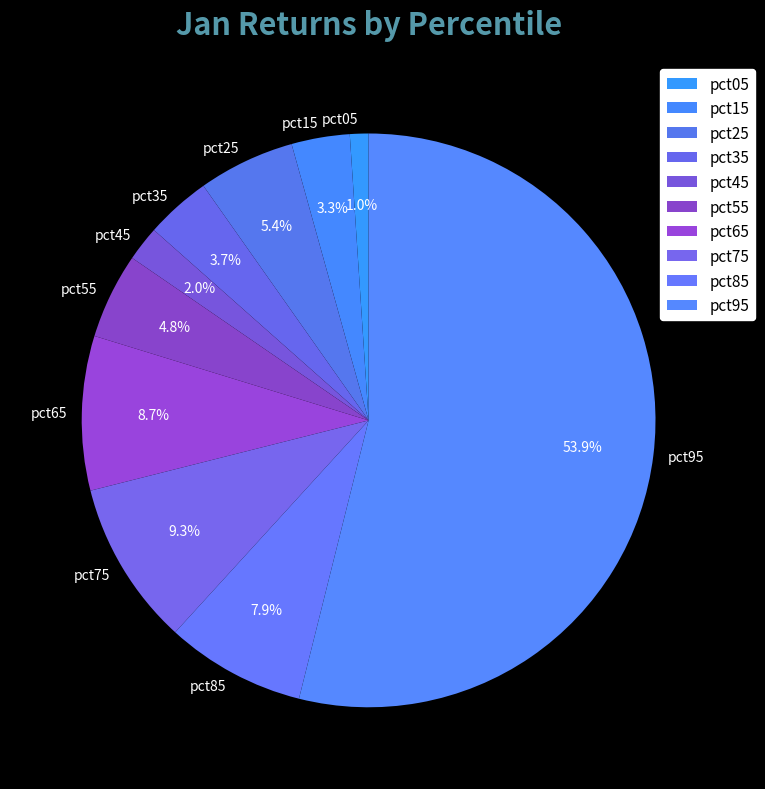

How many slices are in this pie chart?

10